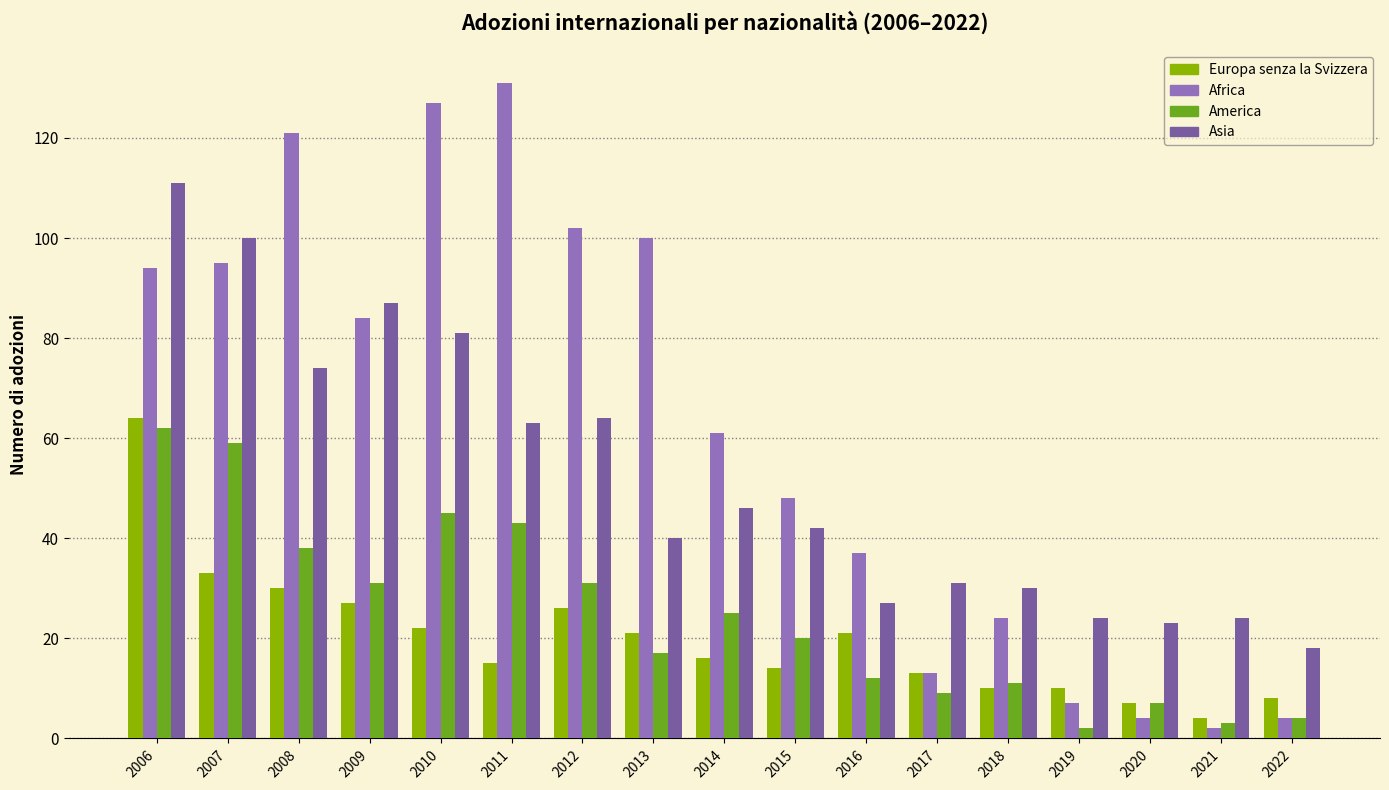

List the series in order of their peak value, highest first.

Africa, Asia, Europa senza la Svizzera, America